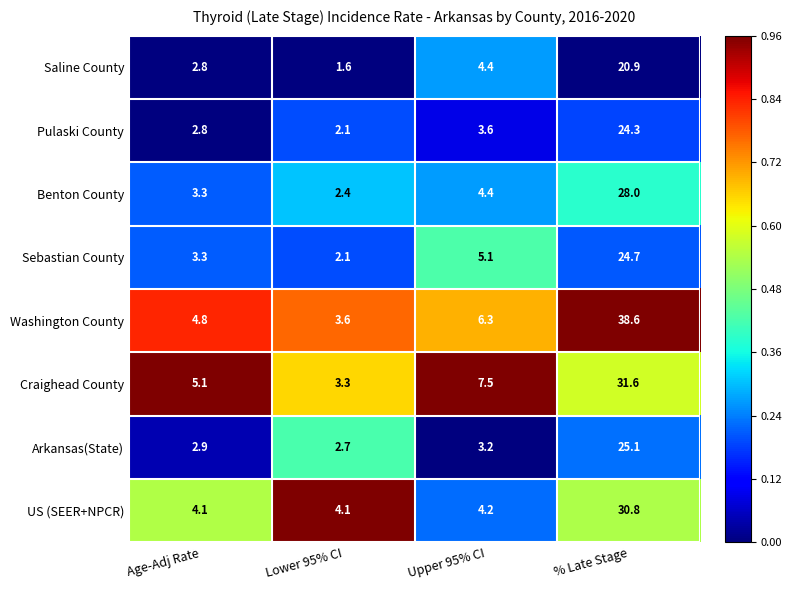

True or false: Washington County has a value of 1.5 at Lower 95% CI.

False